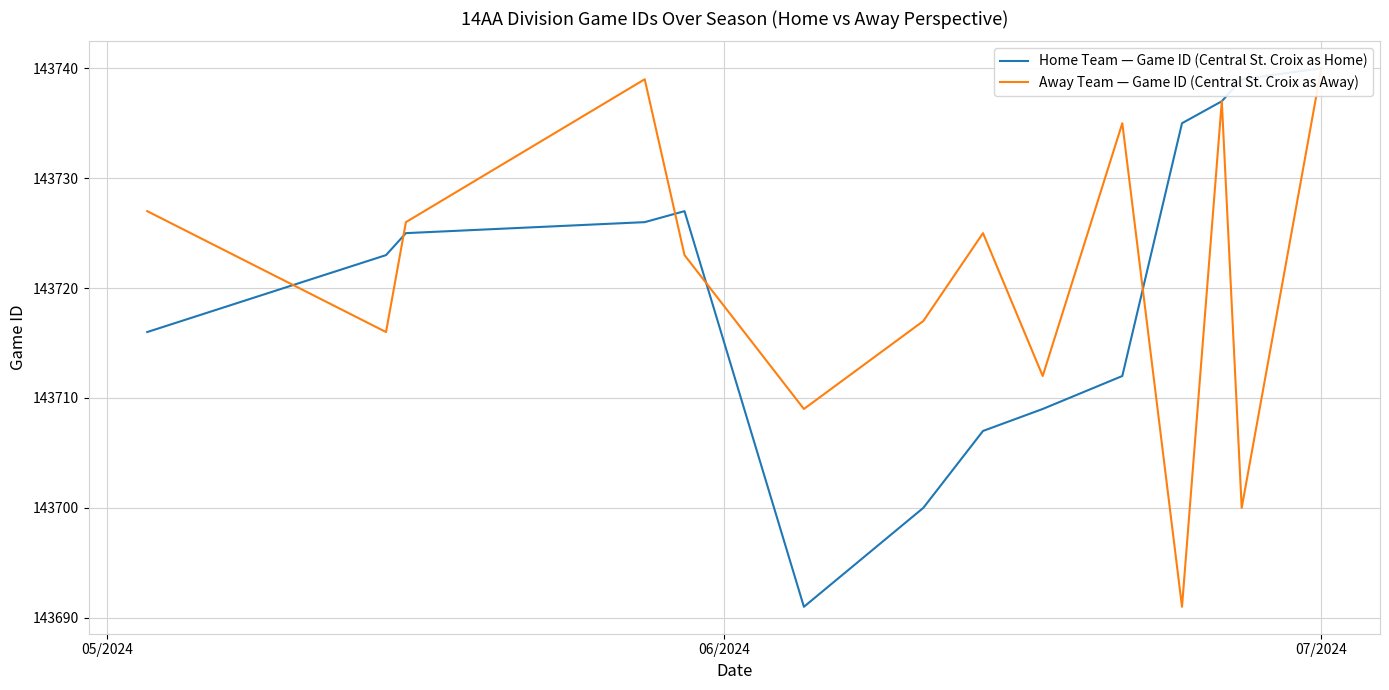

List the series in order of their overall mean, lowest first.

Home Team — Game ID (Central St. Croix as Home), Away Team — Game ID (Central St. Croix as Away)